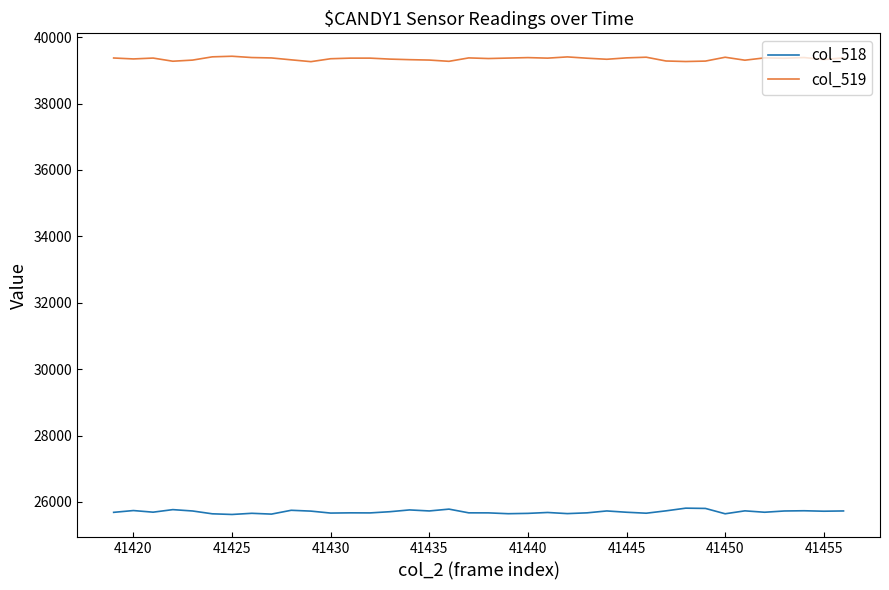

List the series in order of their overall mean, lowest first.

col_518, col_519